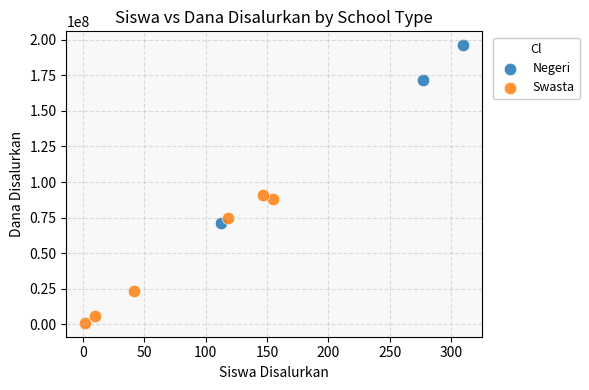

Which series has the largest Y range (max minus min)?

Negeri